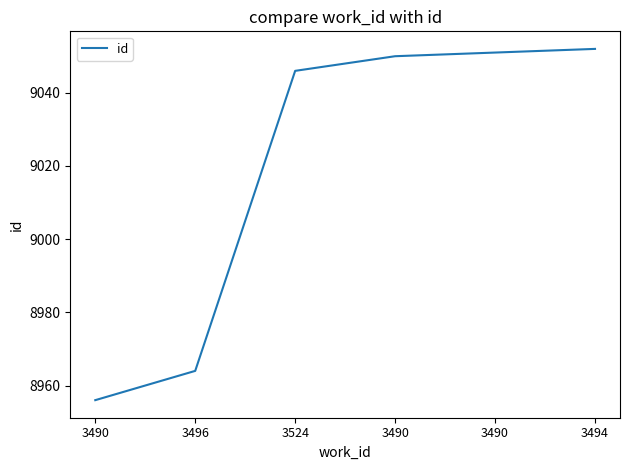

The chart shows a value of 9052 at 3494. True or false?

True